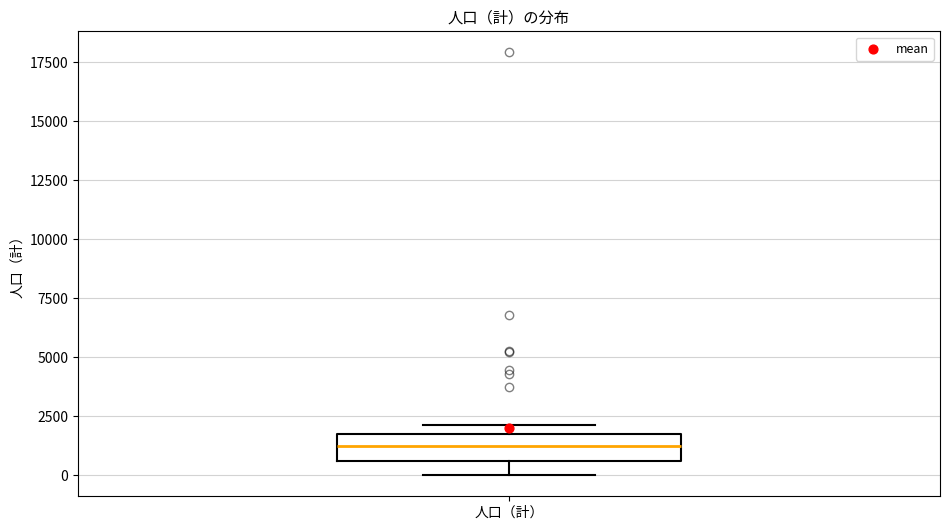

Read this box plot against the y-axis: the position of the median line, the range covered by the box, and the ends of both whiskers. The values are not printed on the chart, so give them approximately, as read against the axis.

median 1000, box 500 to 1500, whiskers 0 to 2000